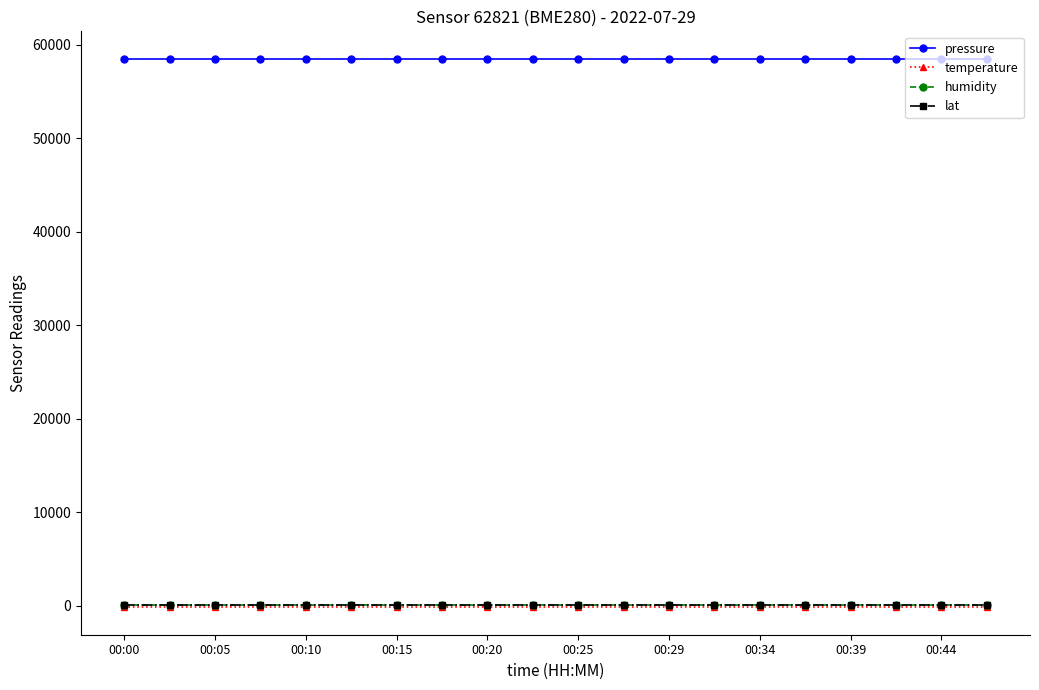

What is the value of the pressure point at the 10th from the left?

58520.2